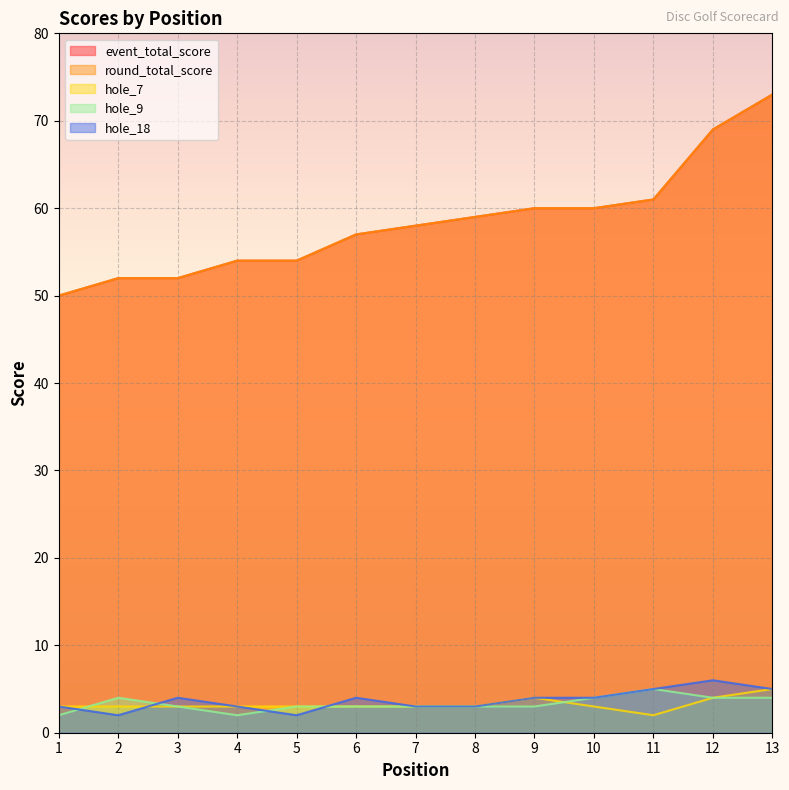

What is the average value of the hole_9 series?

3